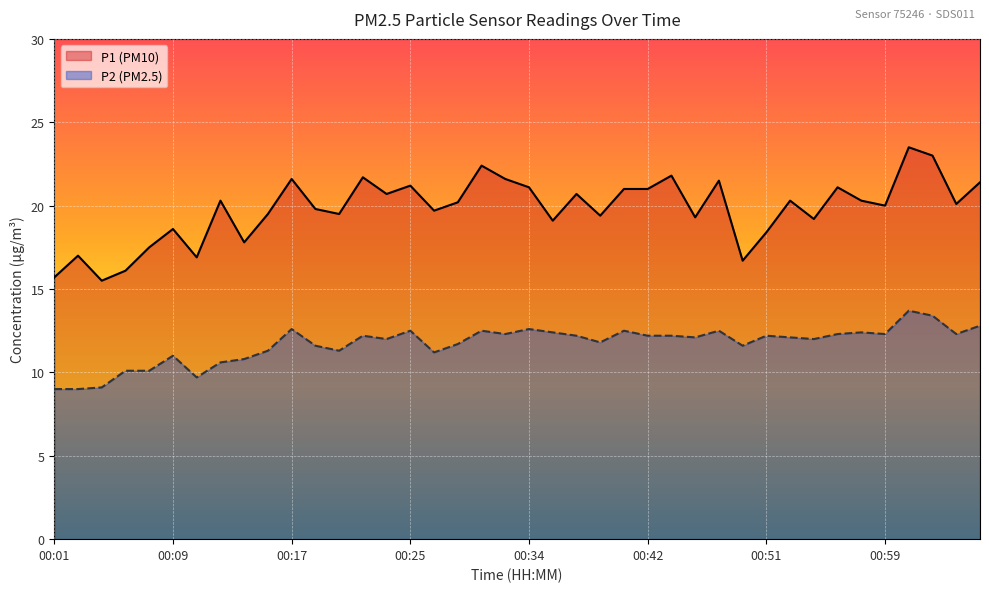

At 01:06, list the series in order from smallest to largest.

P2, P1